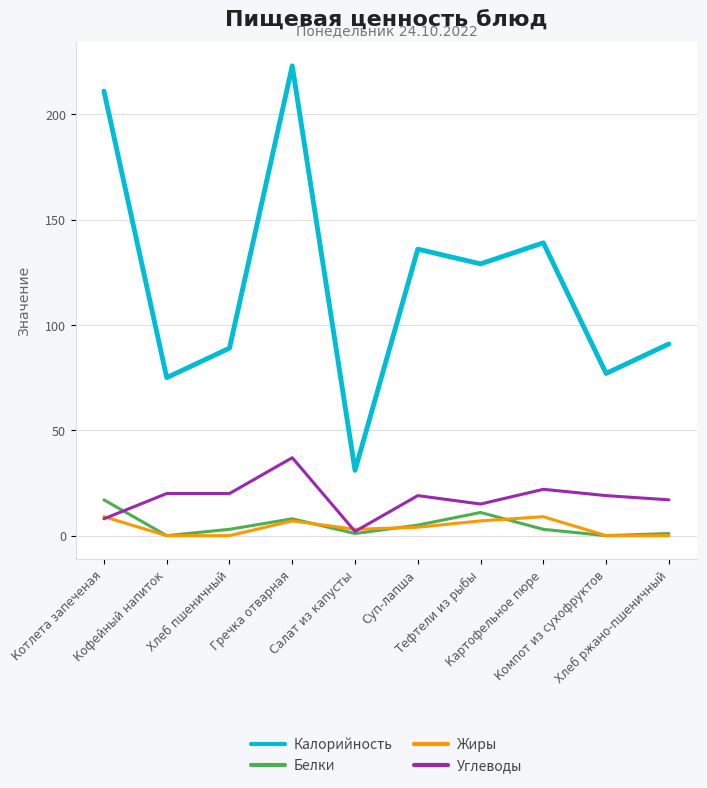

Which label corresponds to the largest value in the chart?

Гречка отварная